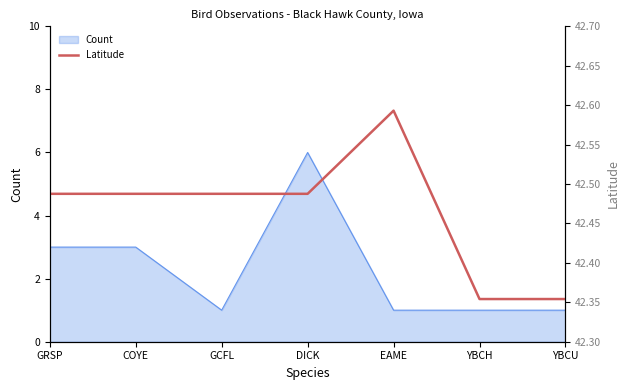

What is the average value?

42.5